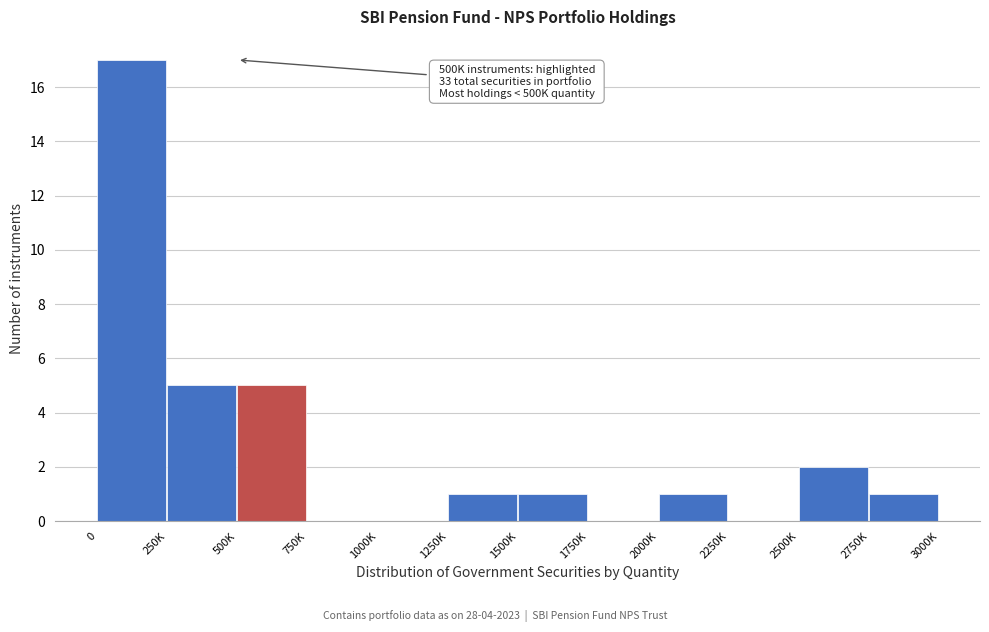

Reading left to right, extract all data points from this chart.

0=17	250K=5	500K=5	750K=0	1000K=0	1250K=1	1500K=1	1750K=0	2000K=1	2250K=0	2500K=2	2750K=1